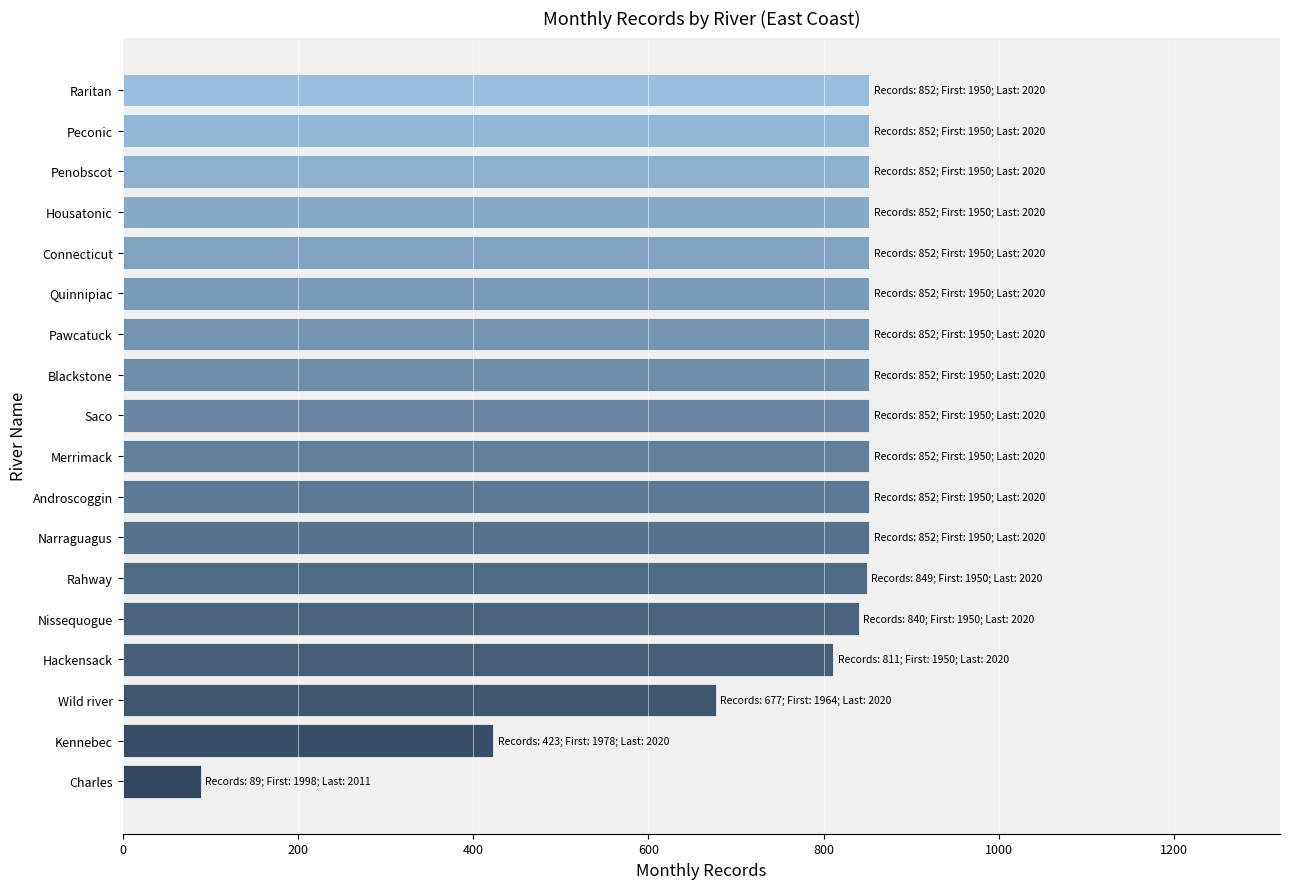

How many bars are there in total?

18